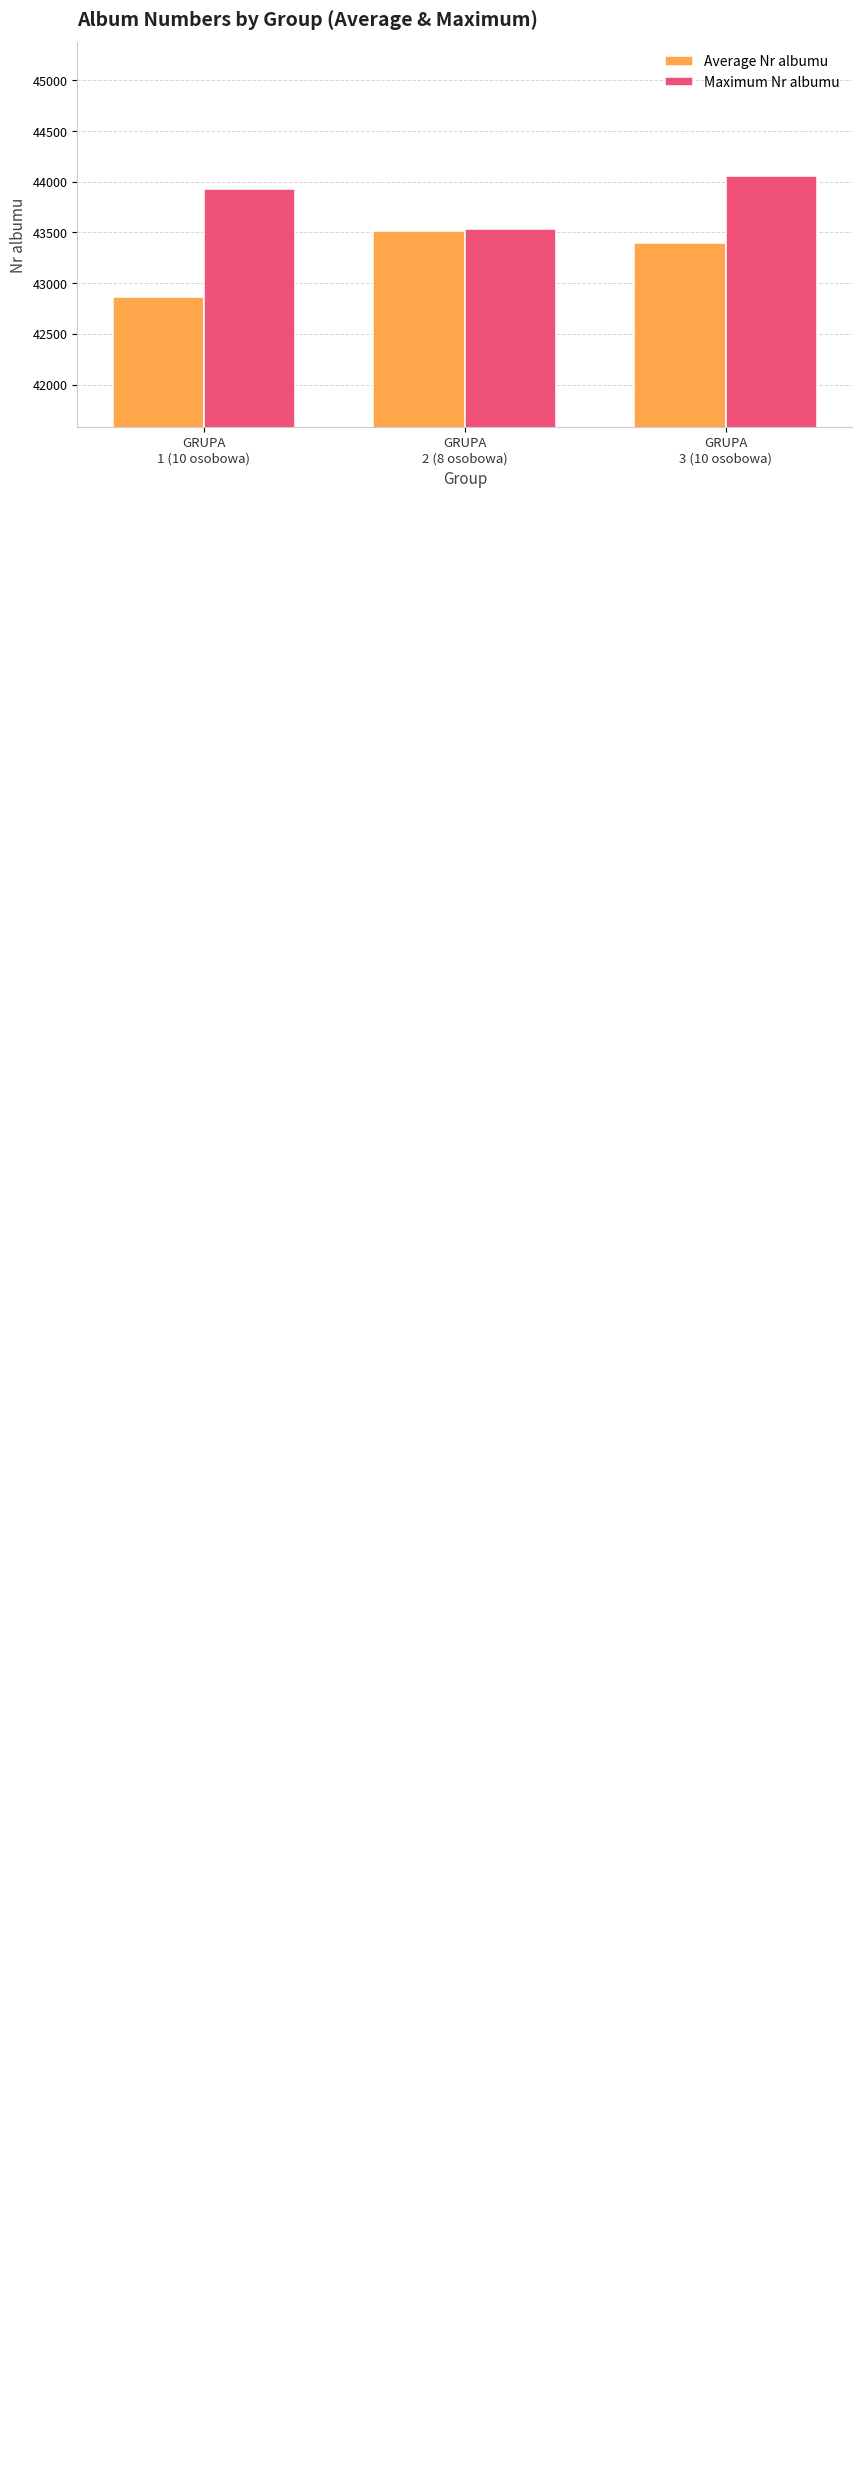

Is the value of Average Nr albumu at GRUPA
1 (10 osobowa) greater than the value of Maximum Nr albumu at GRUPA
1 (10 osobowa)?

No